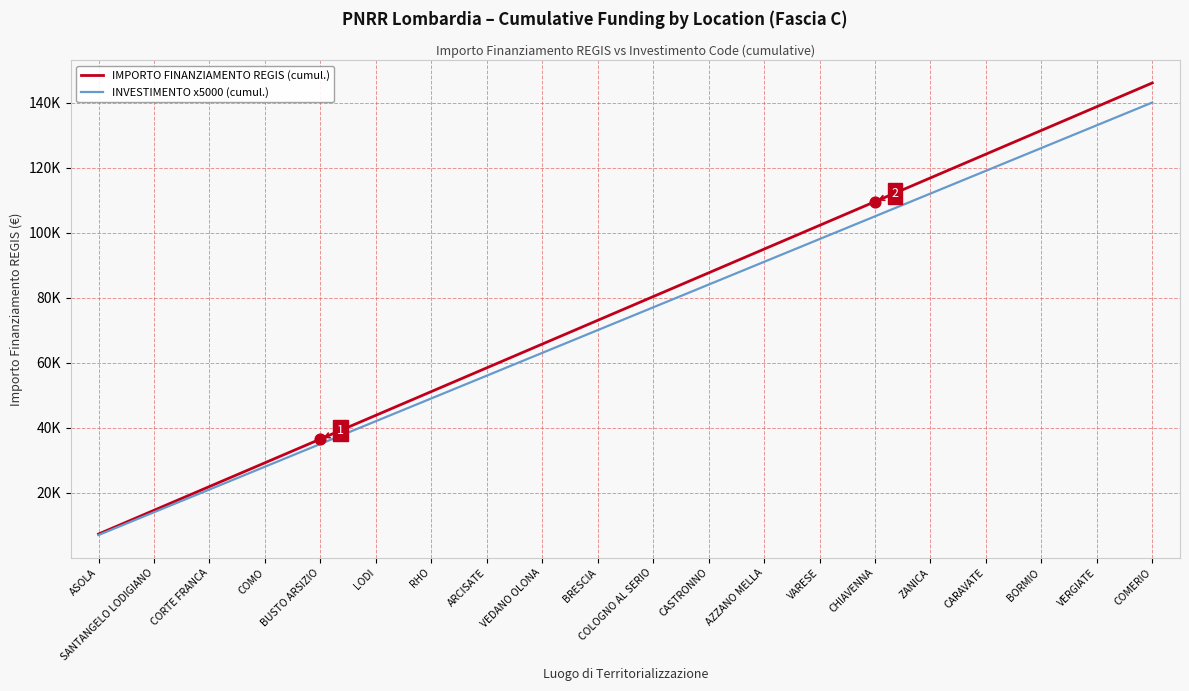

Is the value of INVESTIMENTO x5000 (cumul.) at BORMIO greater than the value of IMPORTO FINANZIAMENTO REGIS (cumul.) at BORMIO?

No